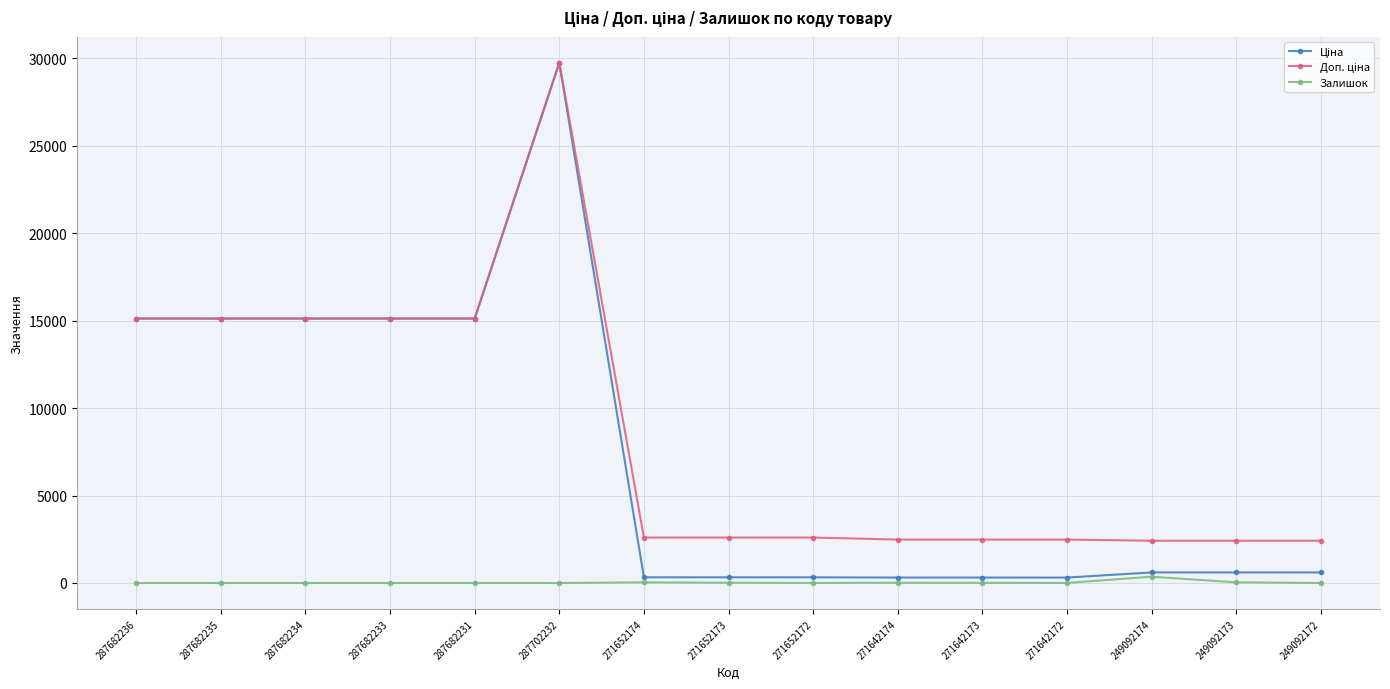

True or false: Залишок has a value of 0.0 at 287682236.

True